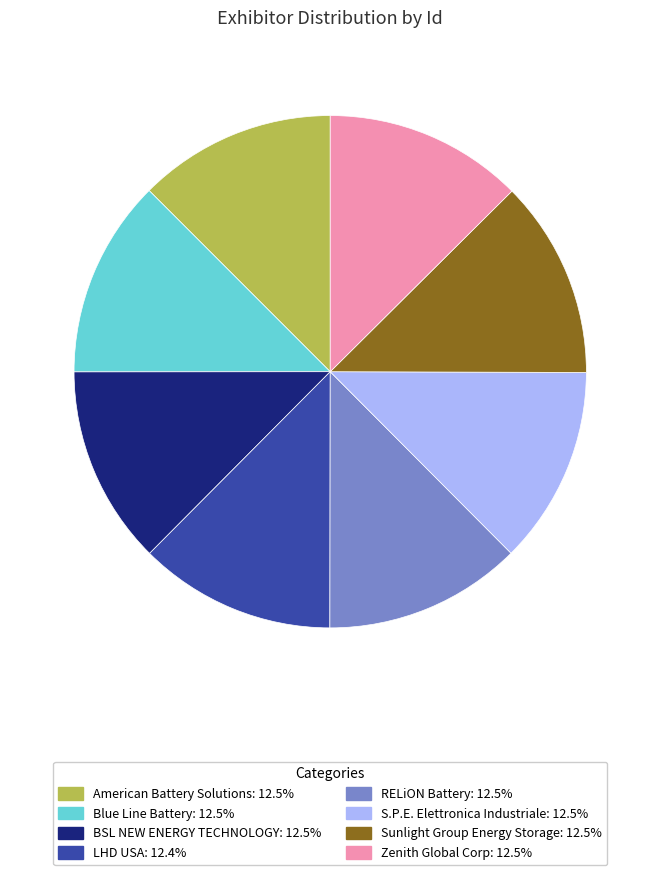

How many slices are in this pie chart?

8